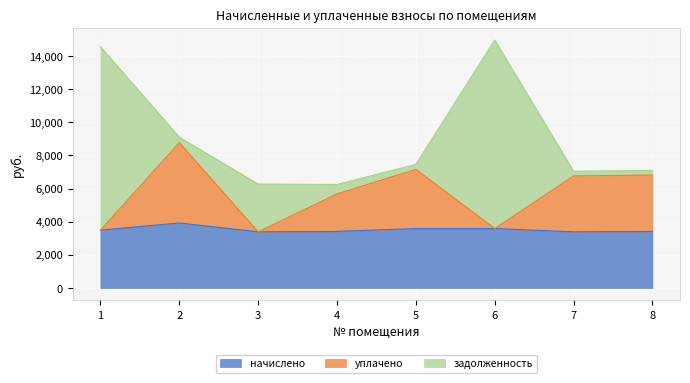

What is the total value across all series at 6?

14961.7